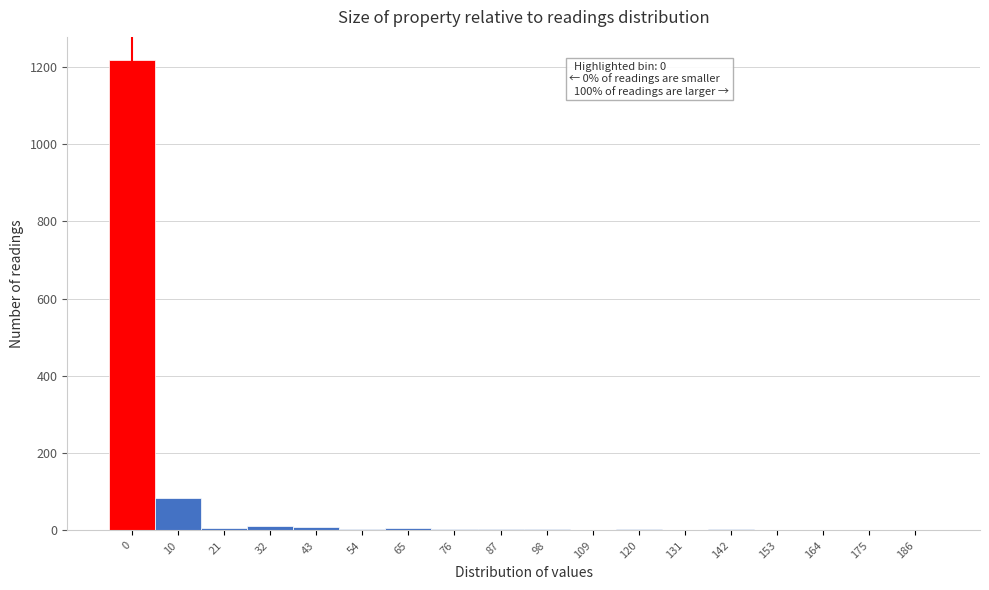

The chart shows a value of 3 at 98. True or false?

True